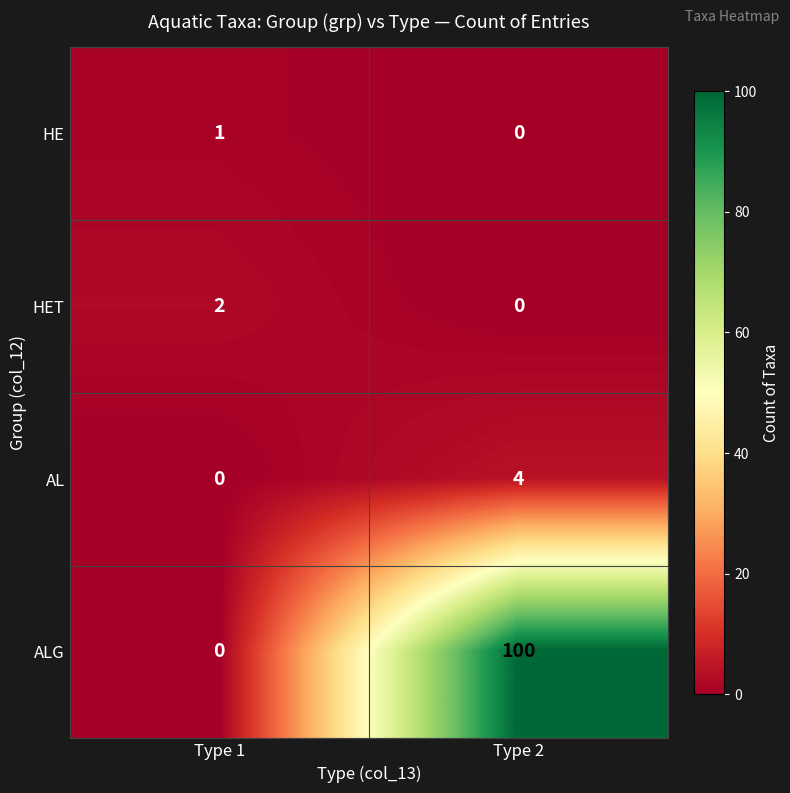

Which series has the largest range (max minus min)?

ALG